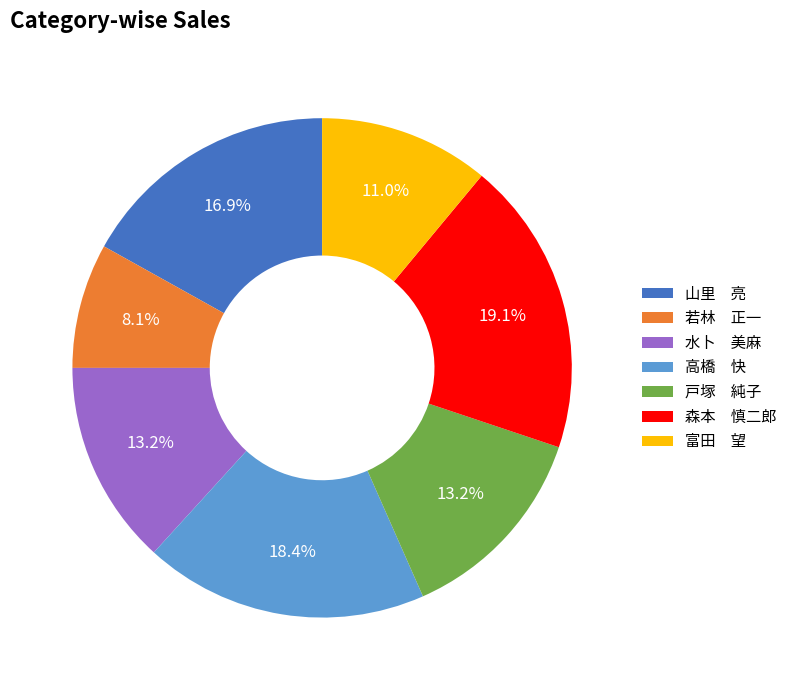

Is 戸塚 純子 the majority of the pie?

No